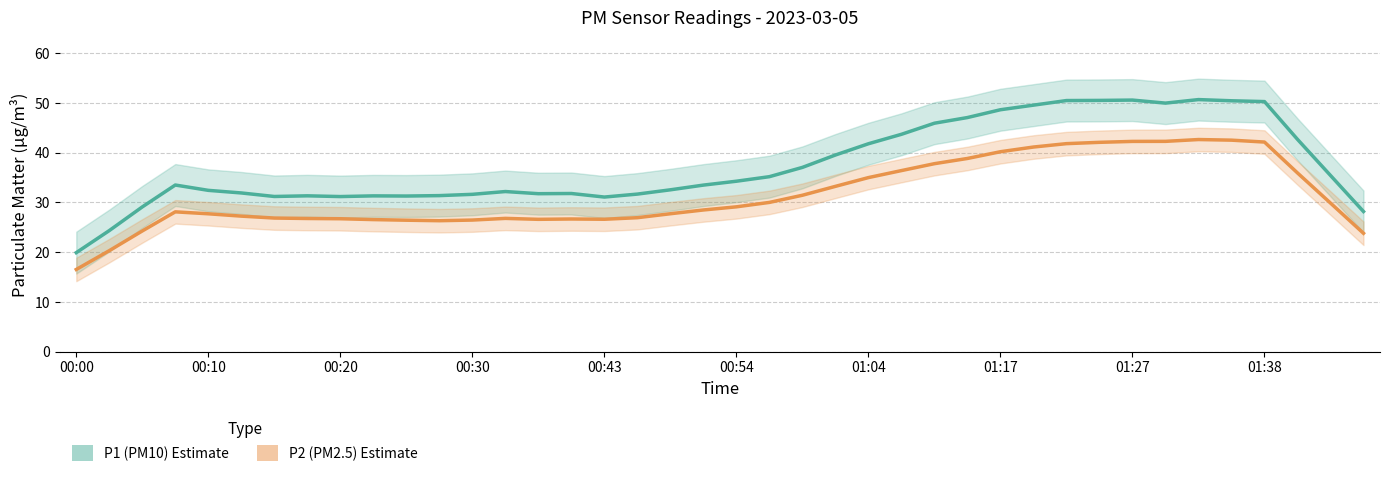

True or false: P2 (PM2.5) has a value of 16.5 at 01:17.

False